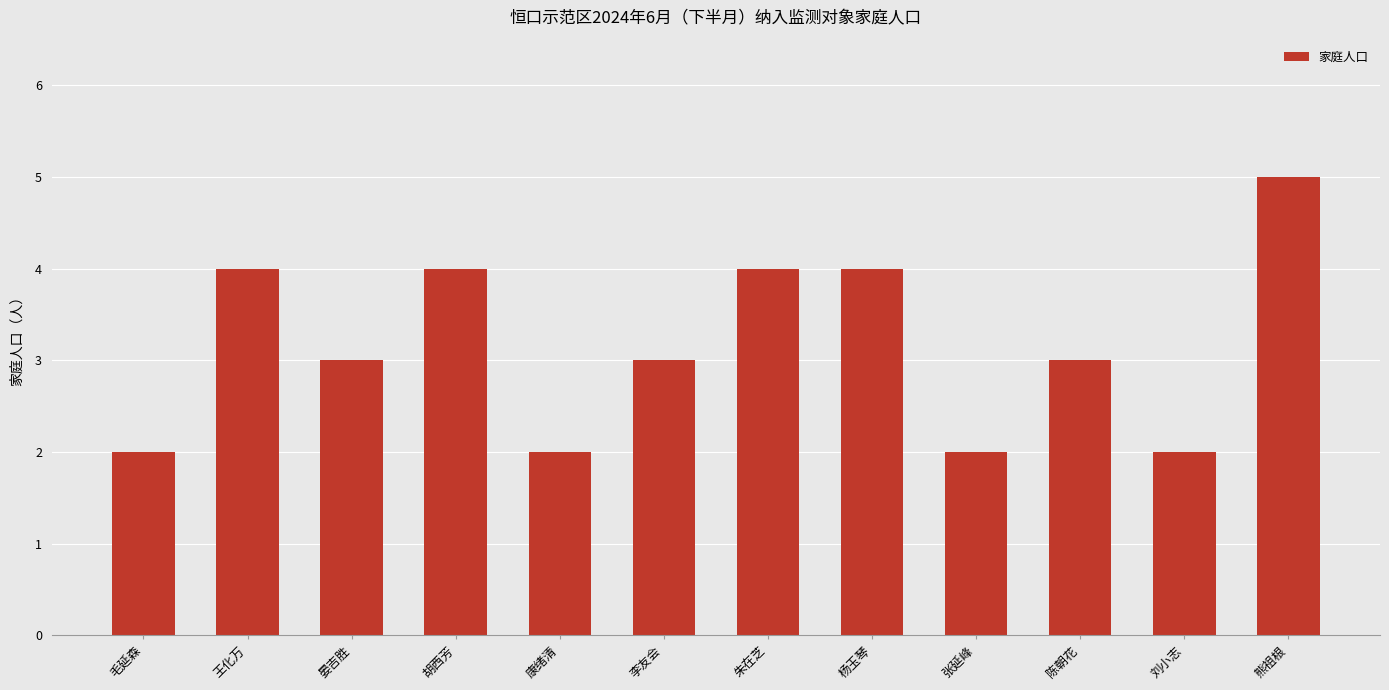

Which label corresponds to the largest value in the chart?

熊祖根